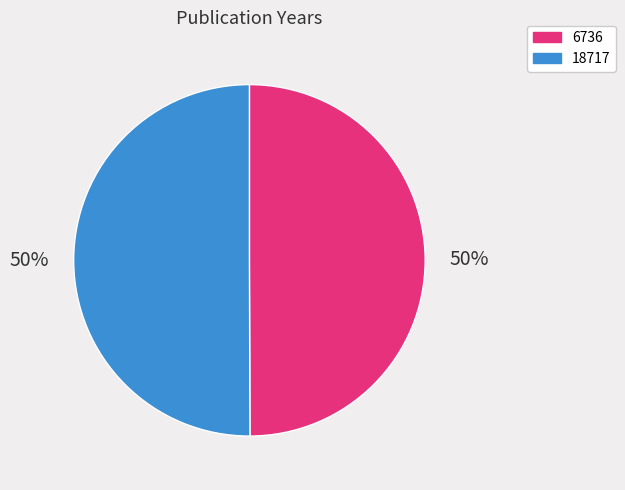

The 6736 slice represents 50% of the pie. True or false?

True